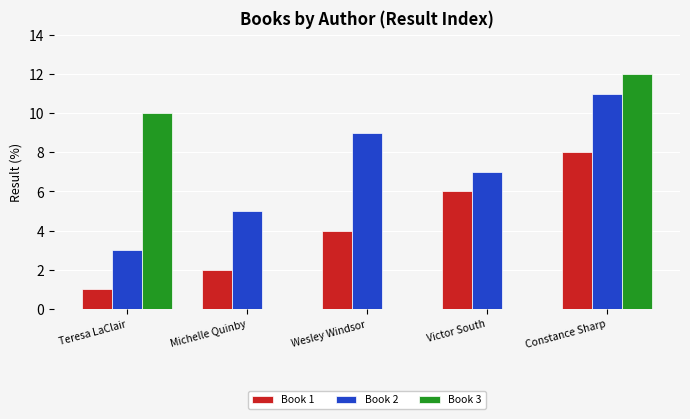

Is it true that Book 3 equals 0 at Michelle Quinby?

True